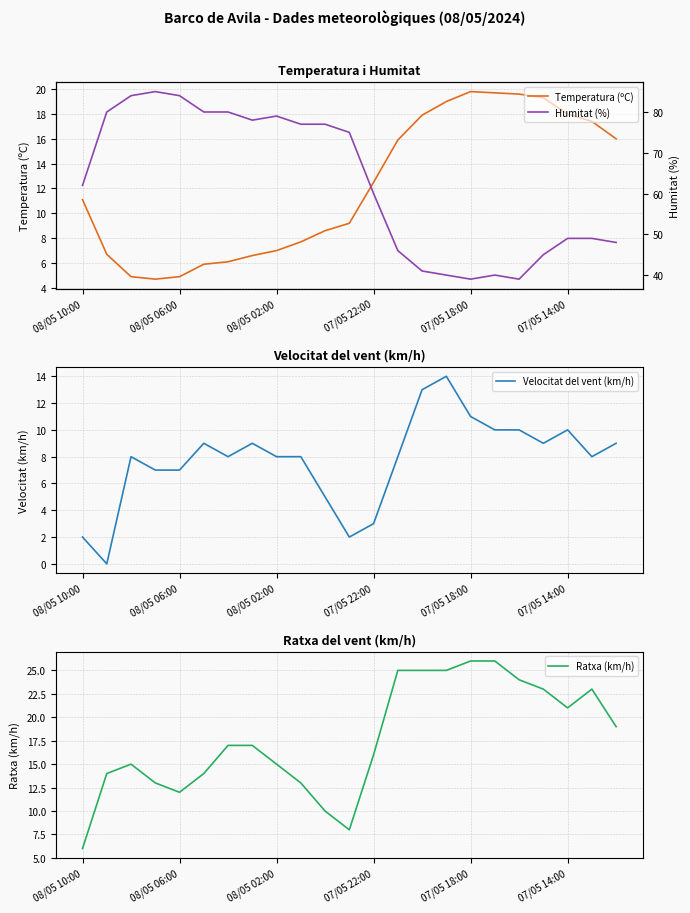

Is it true that Humitat (%) equals 75.0 at 11?

True